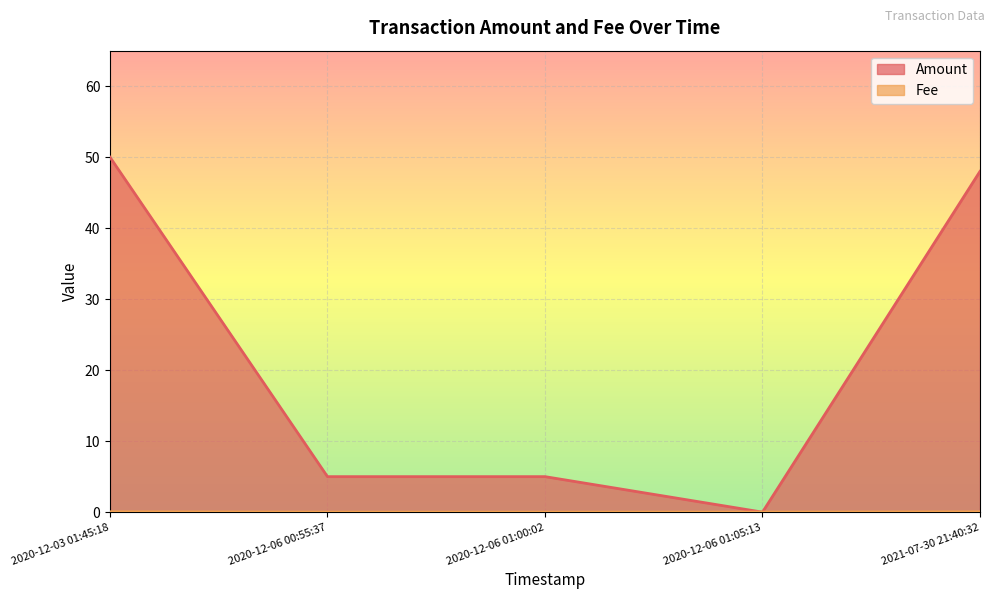

The Amount series shows 19.2 at 2021-07-30 21:40:32. True or false?

False